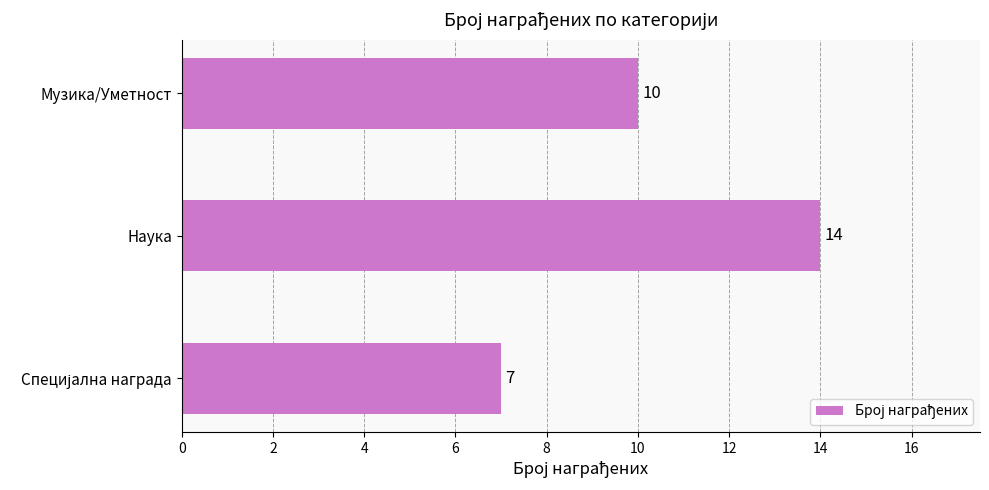

How many data points does each series have?

3